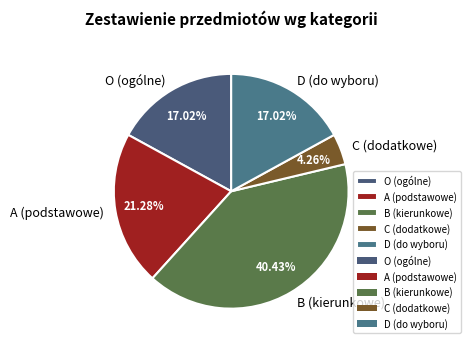

What is the largest slice in the pie chart?

B (kierunkowe)